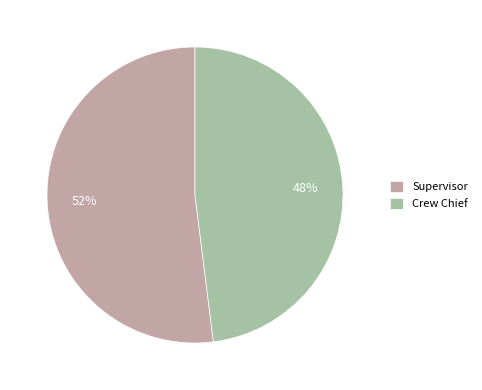

Count the number of slices in the pie.

2